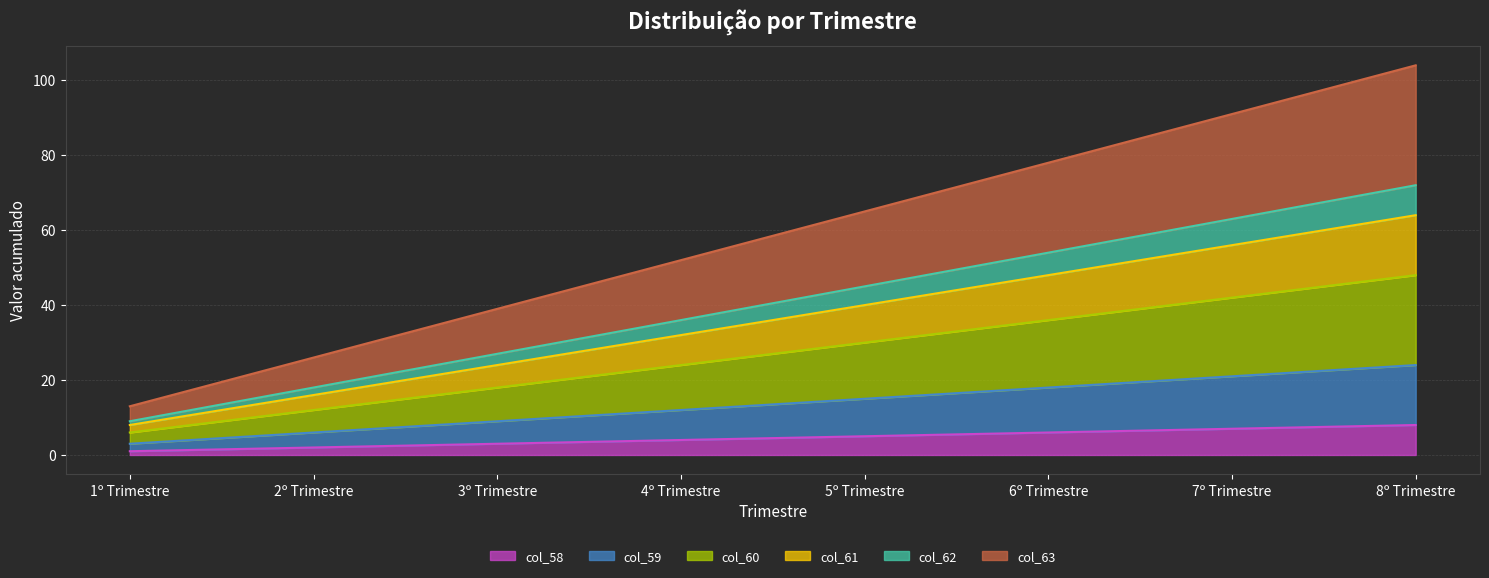

The col_61 line series shows 97 at 8º Trimestre. True or false?

False